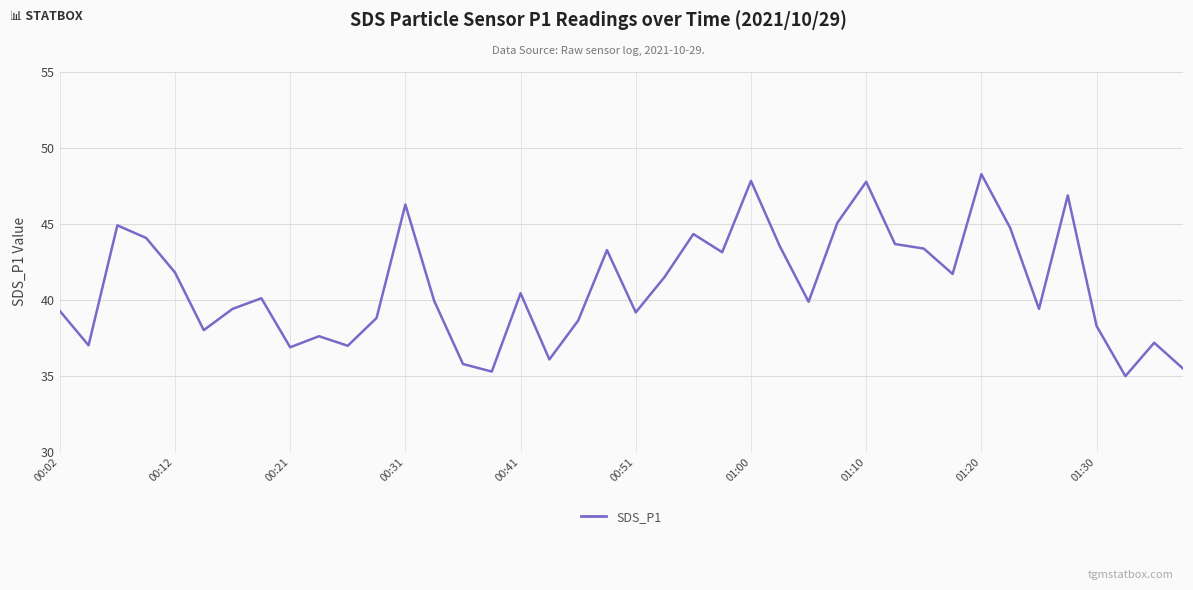

What is the minimum value shown in the chart?

35.0